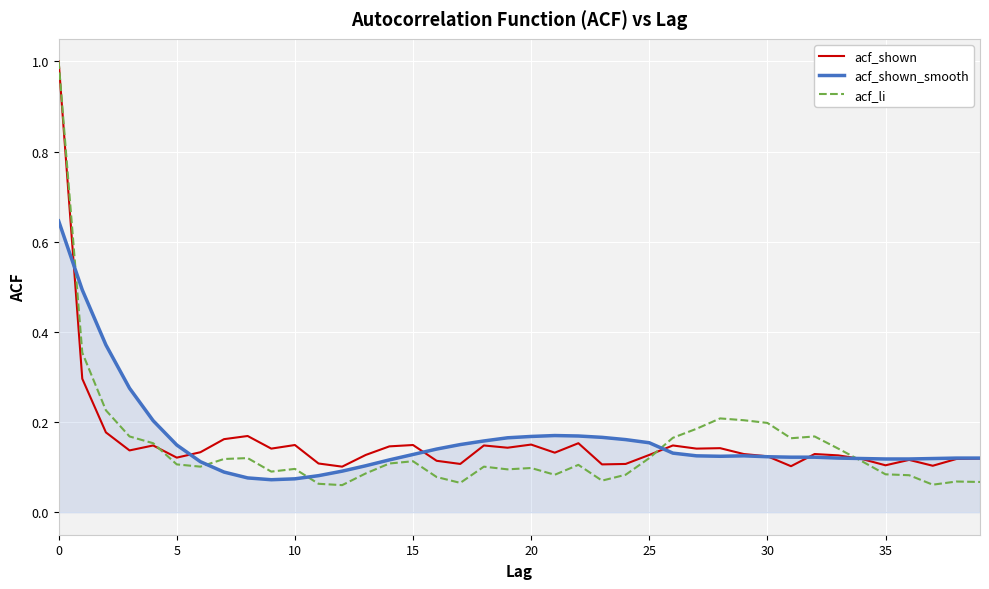

Is this an area chart (filled region under the line)?

No